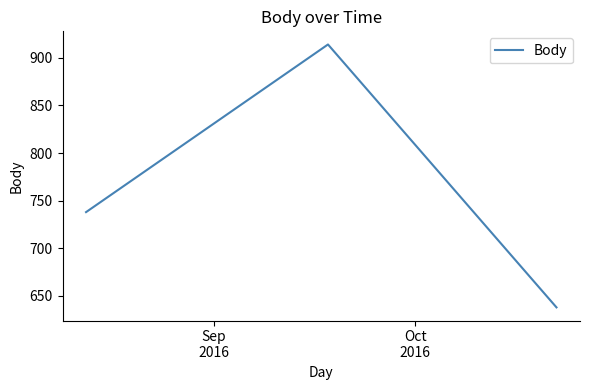

What is the difference between the second highest and minimum values?

100